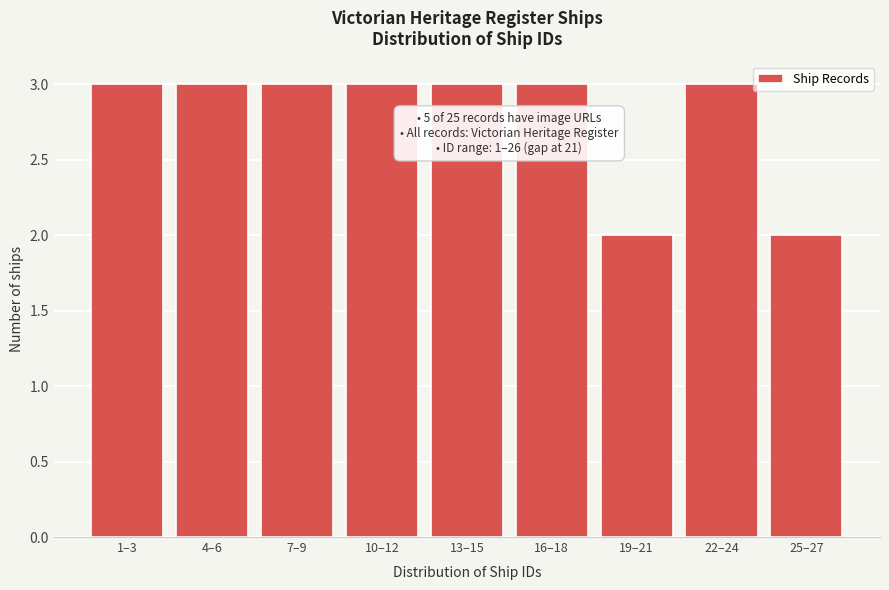

Reading right to left, list all the values displayed in this chart.

25–27=2	22–24=3	19–21=2	16–18=3	13–15=3	10–12=3	7–9=3	4–6=3	1–3=3